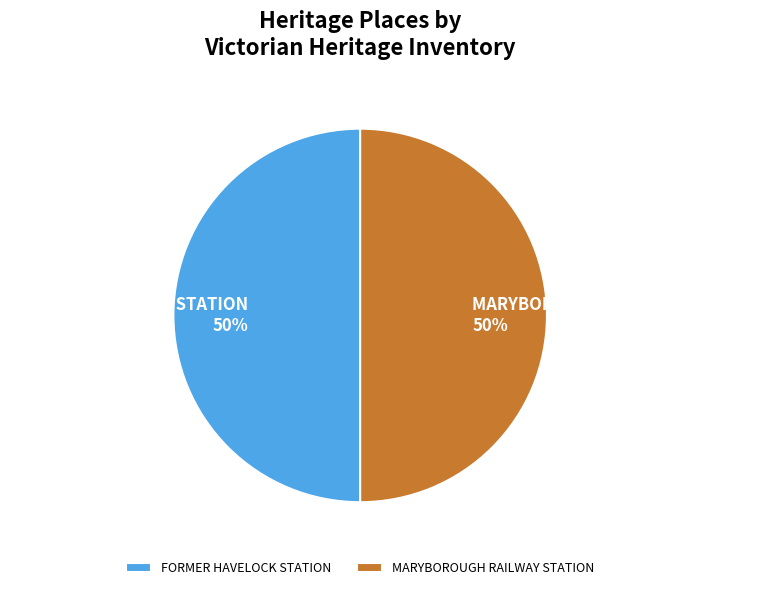

Is the sum of MARYBOROUGH RAILWAY STATION and FORMER HAVELOCK STATION greater than half?

Yes